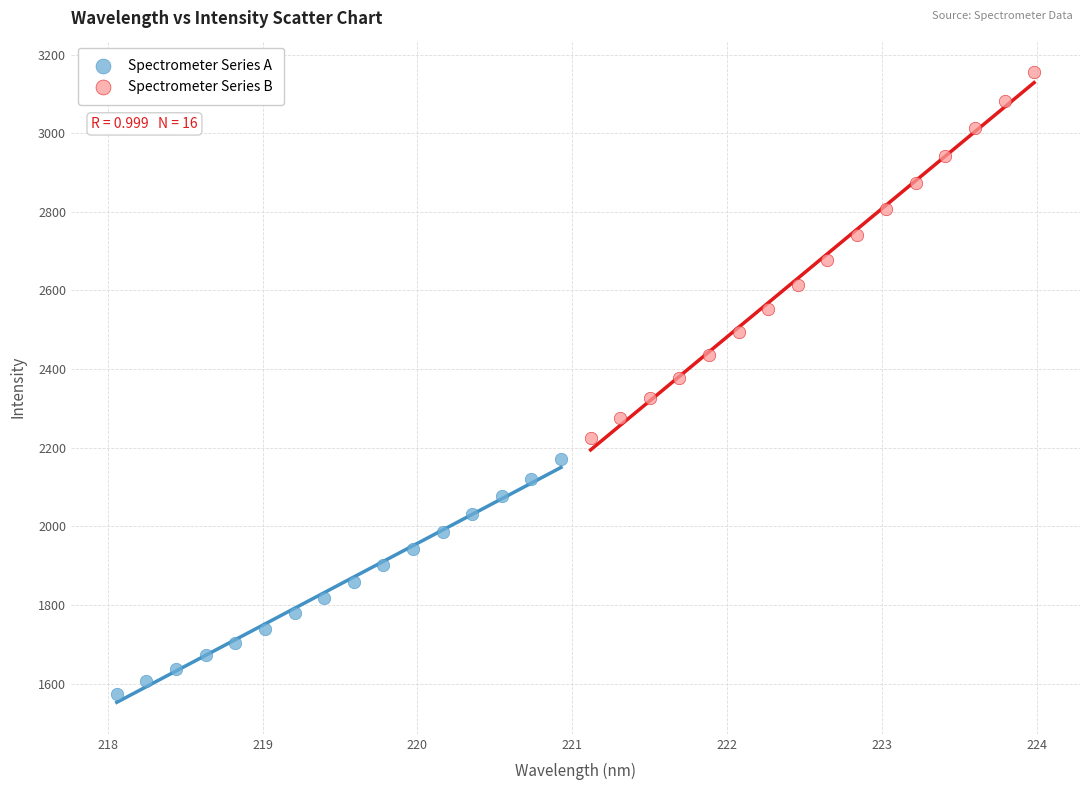

Which series reaches the maximum Y coordinate?

Spectrometer Series B